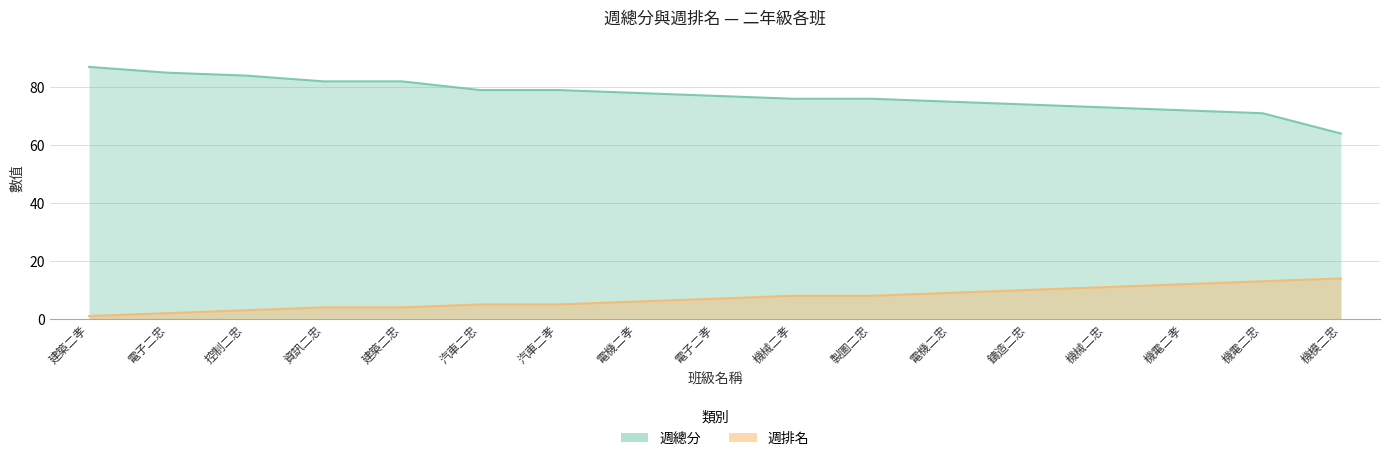

True or false: 週排名 and 週總分 cross at least once.

False